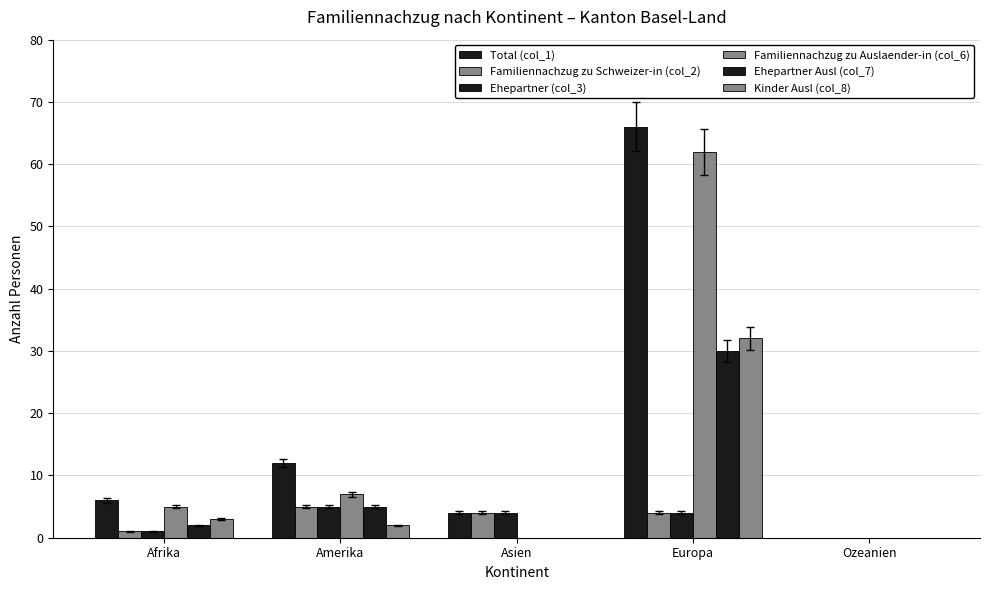

Is it true that Ehepartner (col_3) equals 4 at Europa?

True